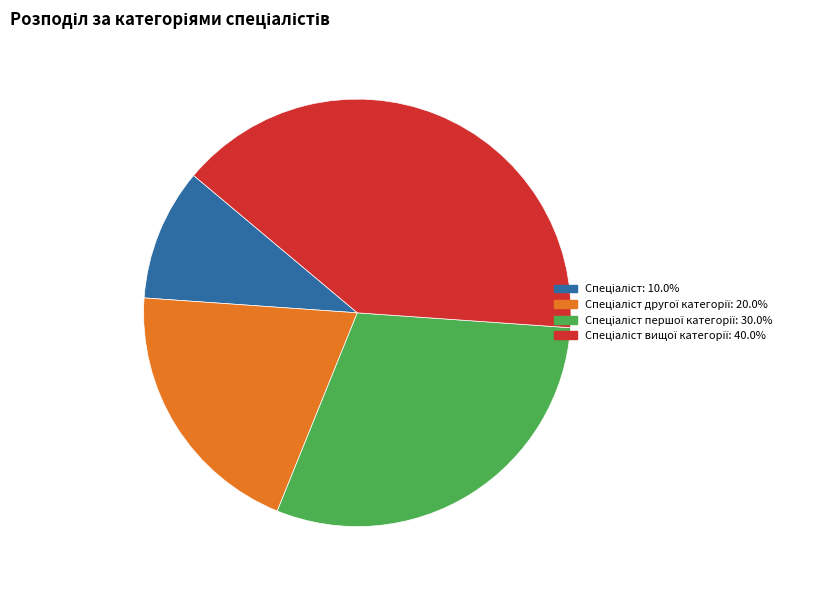

Is there a majority slice in this chart?

No